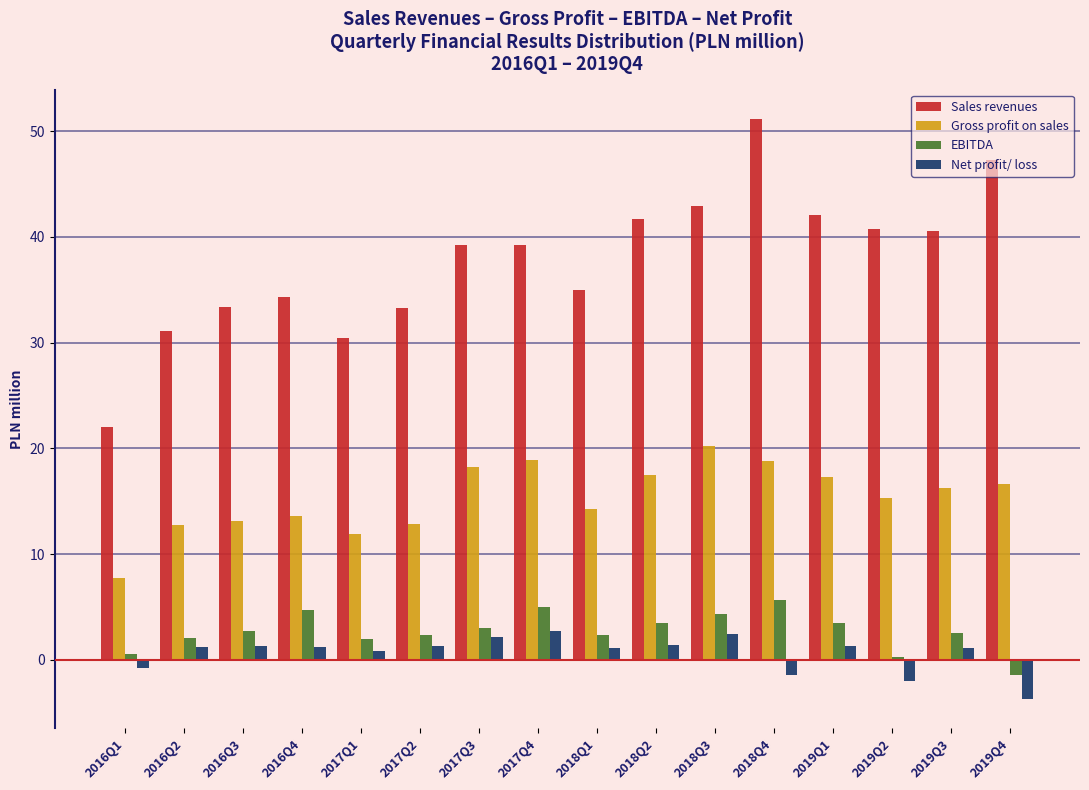

What is the sum of all EBITDA values?

43.0